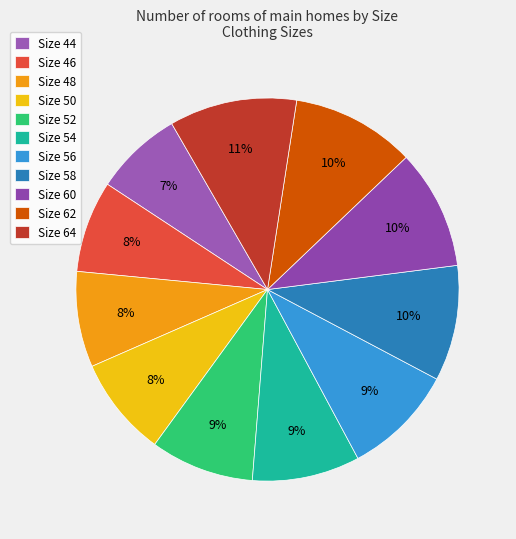

Rank the categories by value from highest to lowest.

64, 62, 60, 58, 56, 54, 52, 50, 48, 46, 44